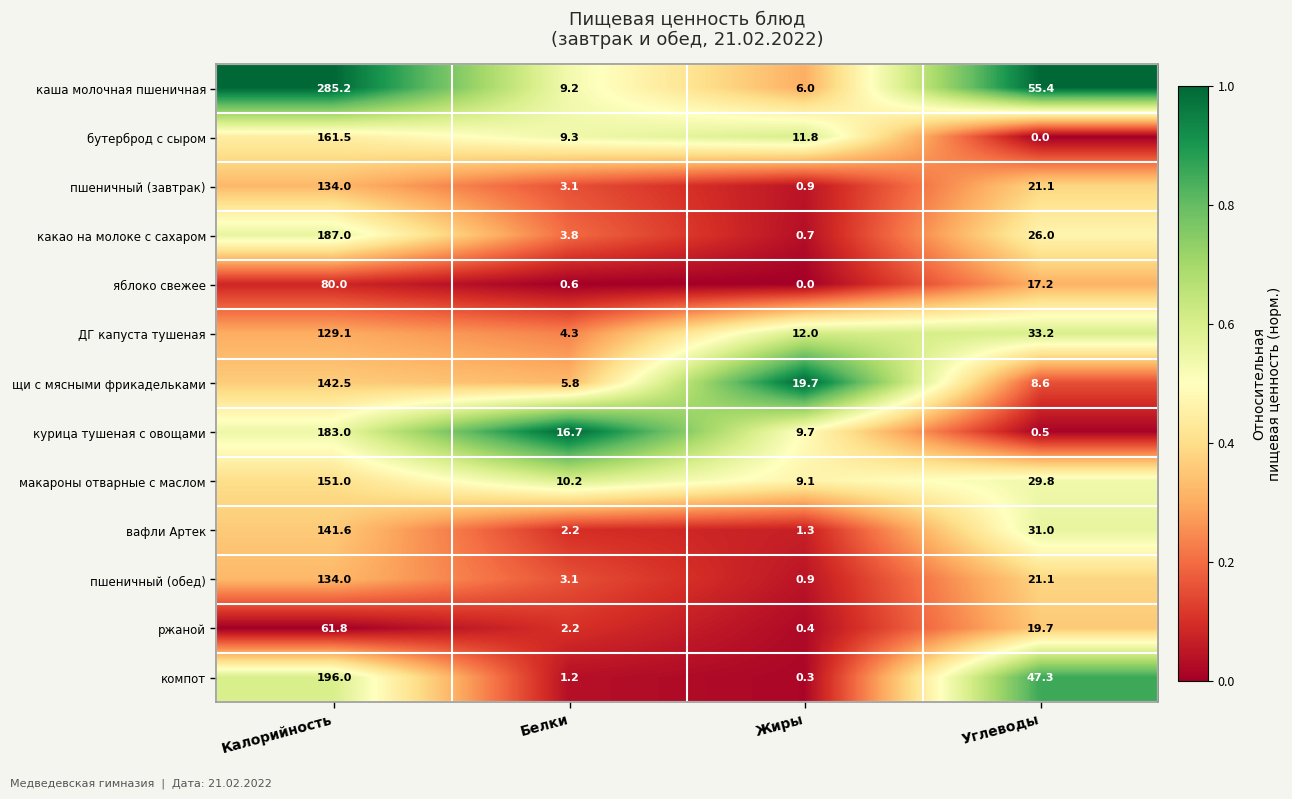

At which category is the sum across all series the highest?

Калорийность